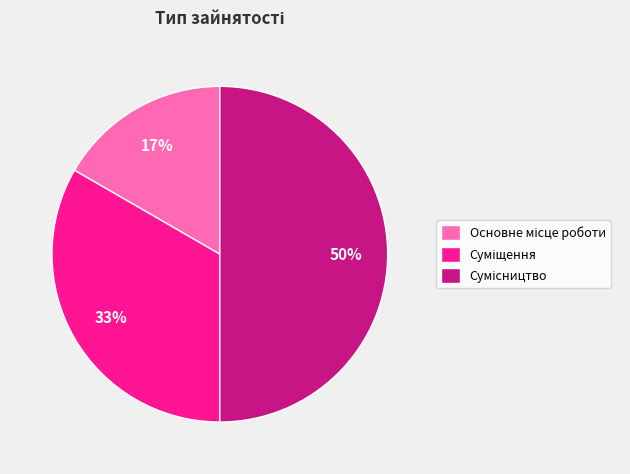

To the nearest percent, what is the difference between the largest and smallest slice percentages?

33%